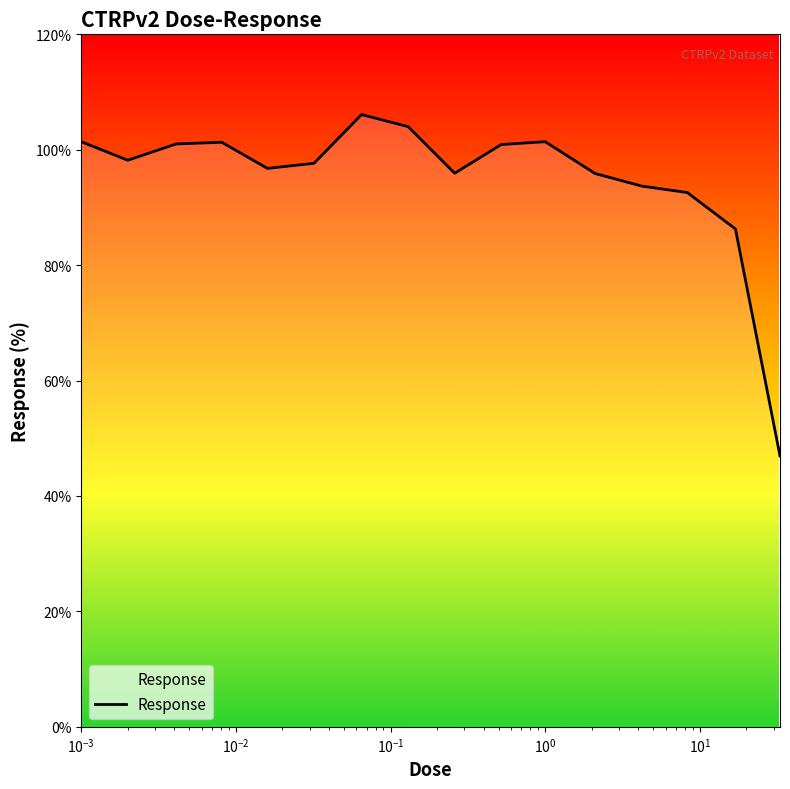

How many interior local valleys (lower than both neighbors) does the data have?

3